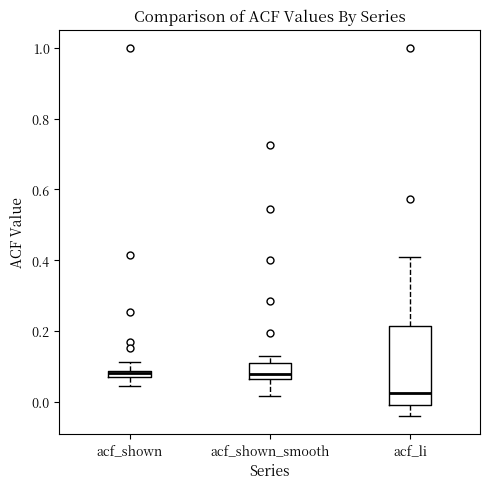

Where does the upper whisker of the box for acf_shown end on the y-axis? The values are not printed on the chart, so give them approximately, as read against the axis.

0.12